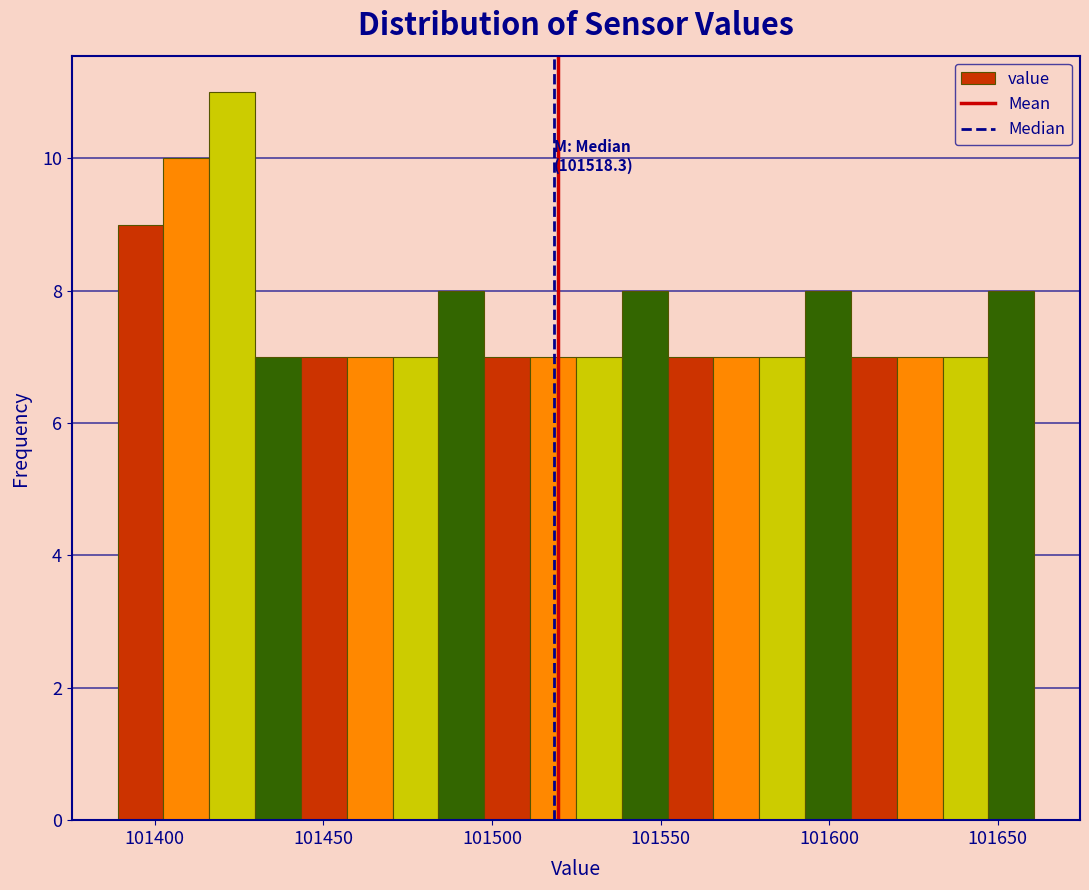

Around what value on the x-axis is the tallest bar? Give the approximate position of its centre, as read against the axis.

101425